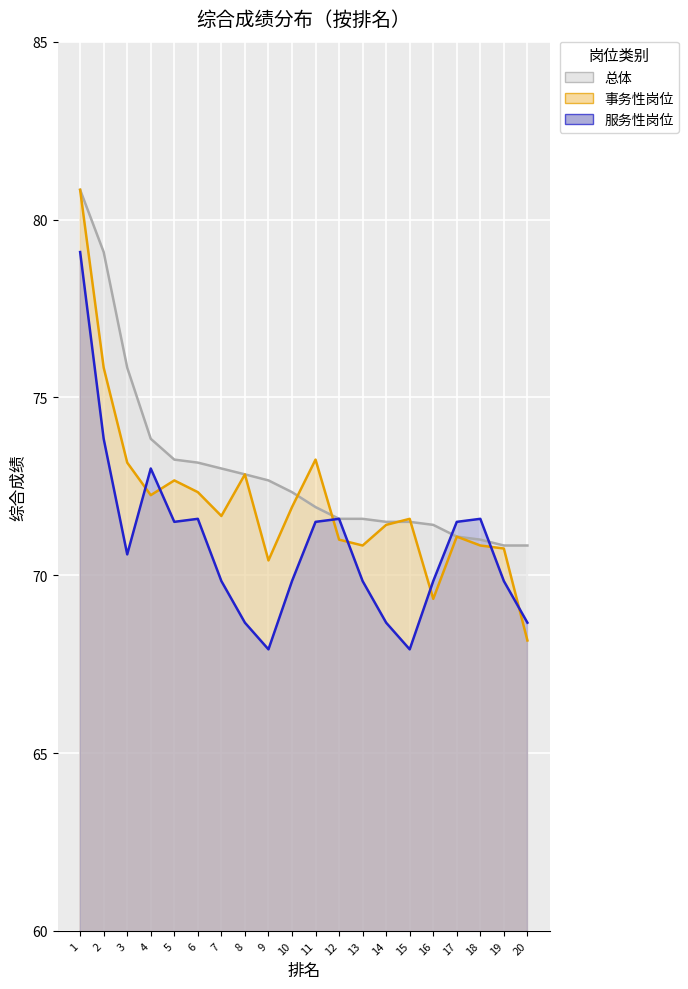

Is it true that 服务性岗位 equals 26.3 at 16?

False